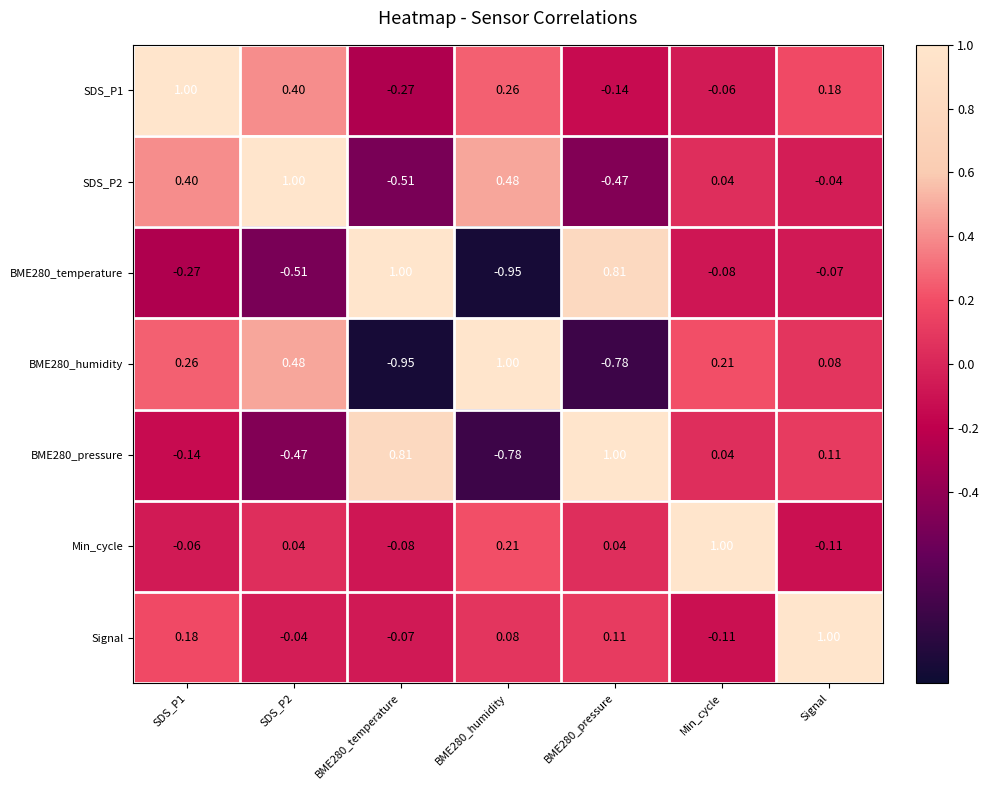

Count the number of categories in the chart.

7